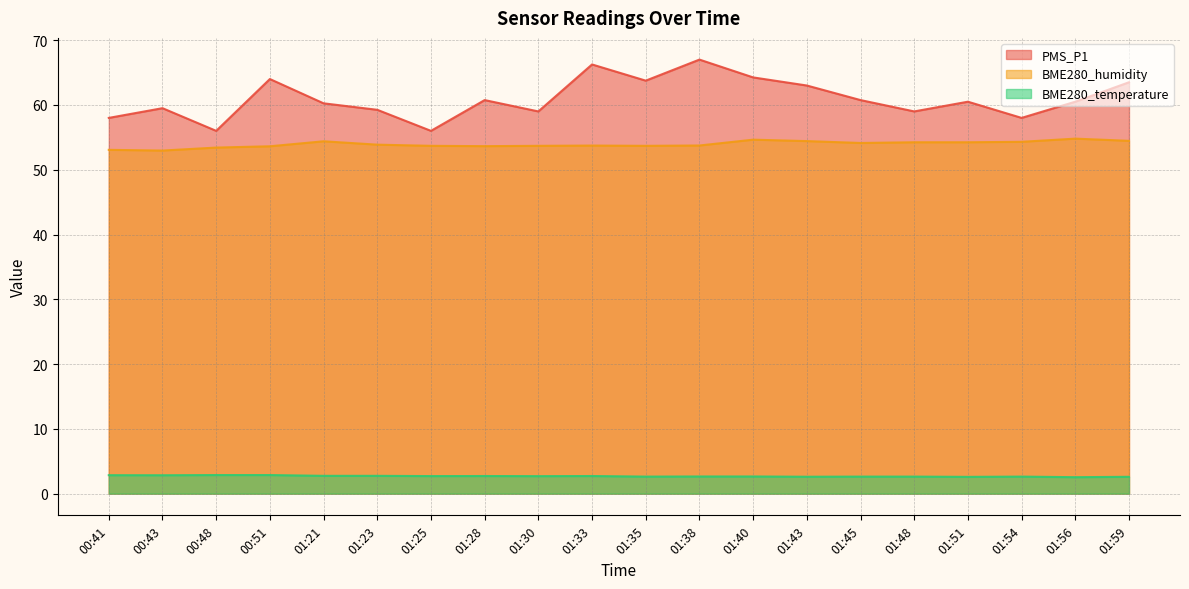

What is the total value across all series at 00:51?

120.5